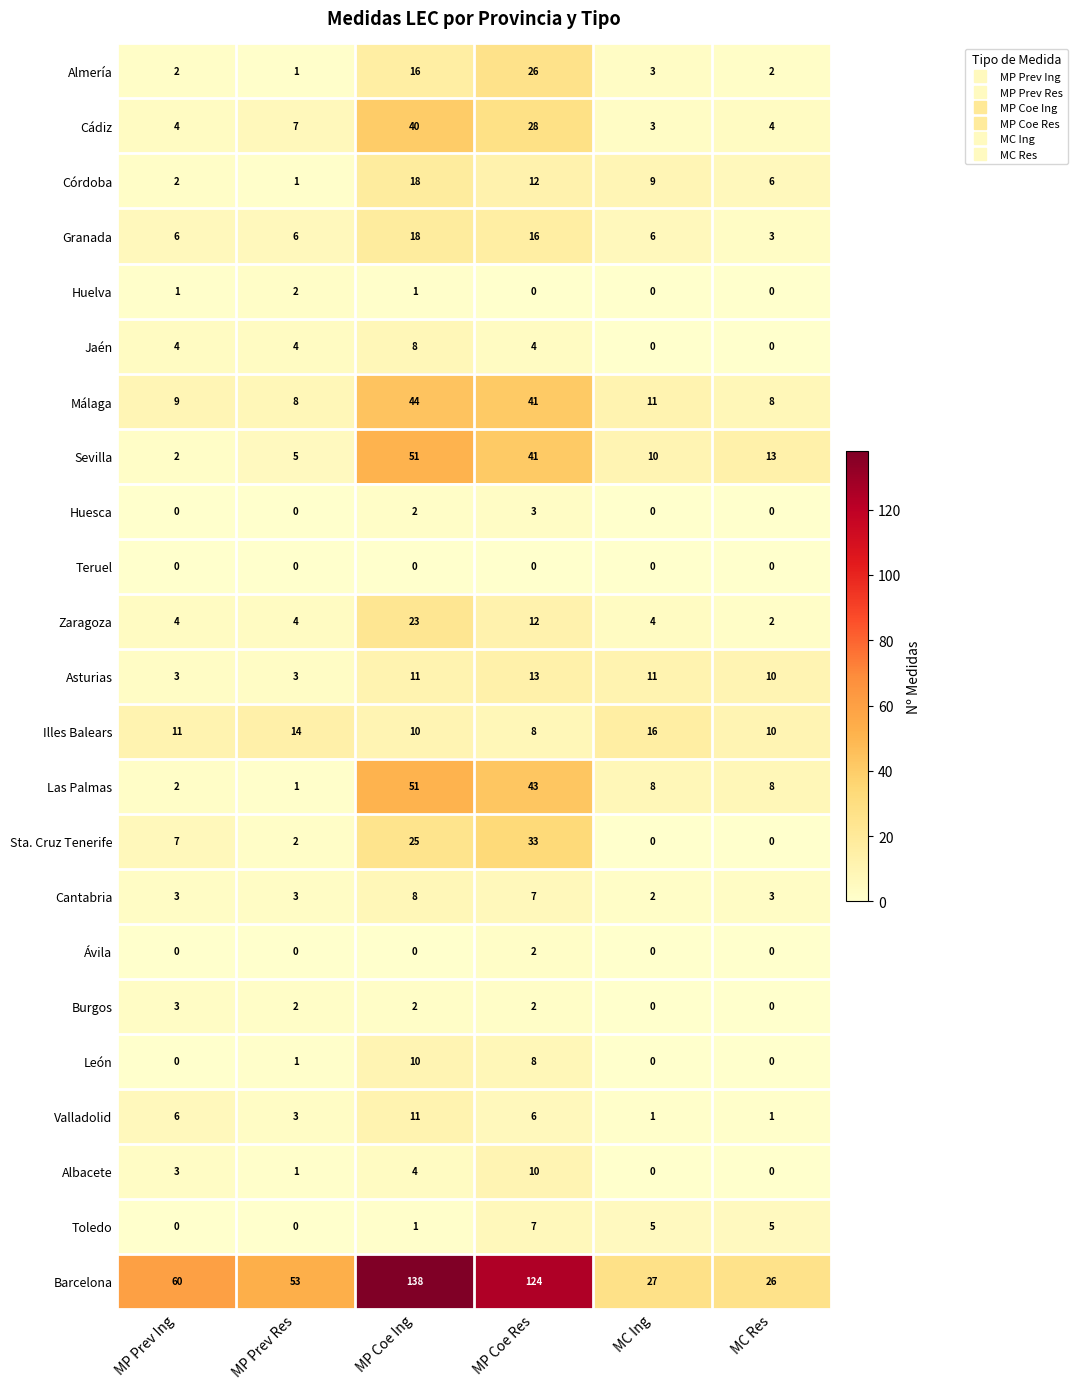

Which series has the widest spread of values?

Barcelona